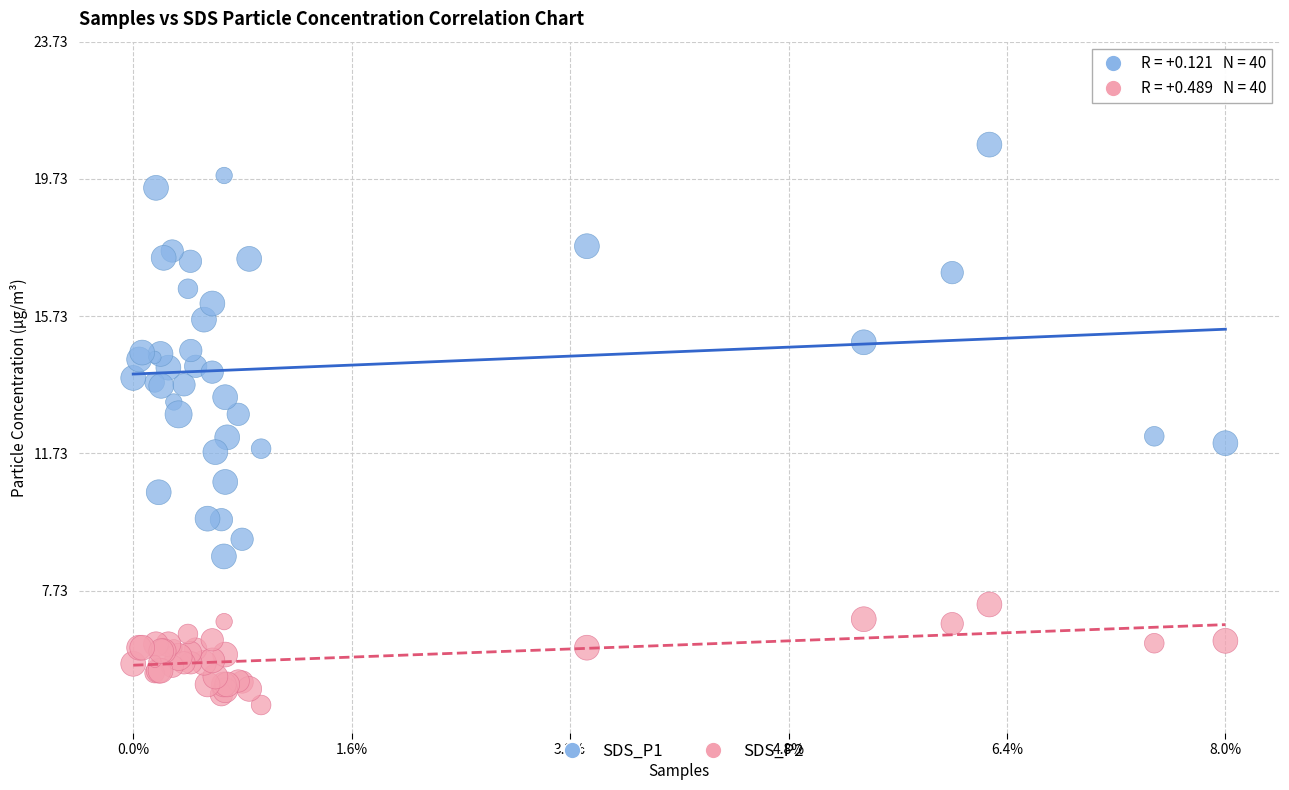

What is the X range (max minus min) for the scatter plot?

14944.0